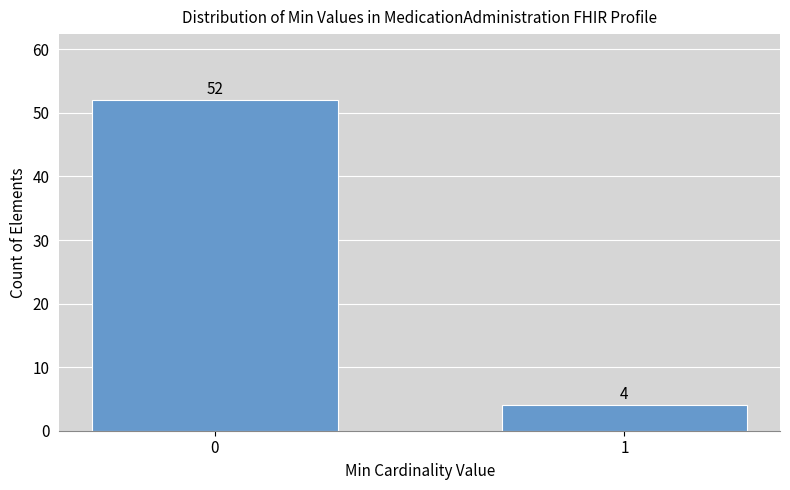

Reading left to right, extract all data points from this chart.

0=52	1=4